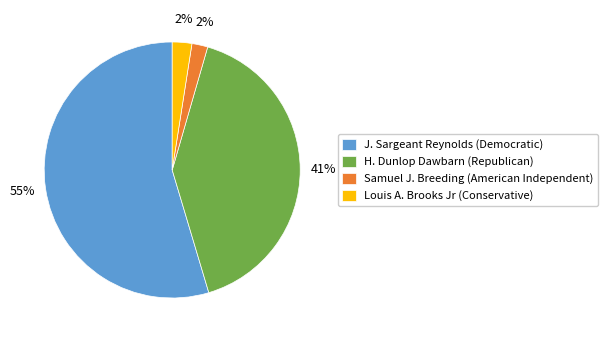

The Louis A. Brooks Jr (Conservative) slice represents 2% of the pie. True or false?

True